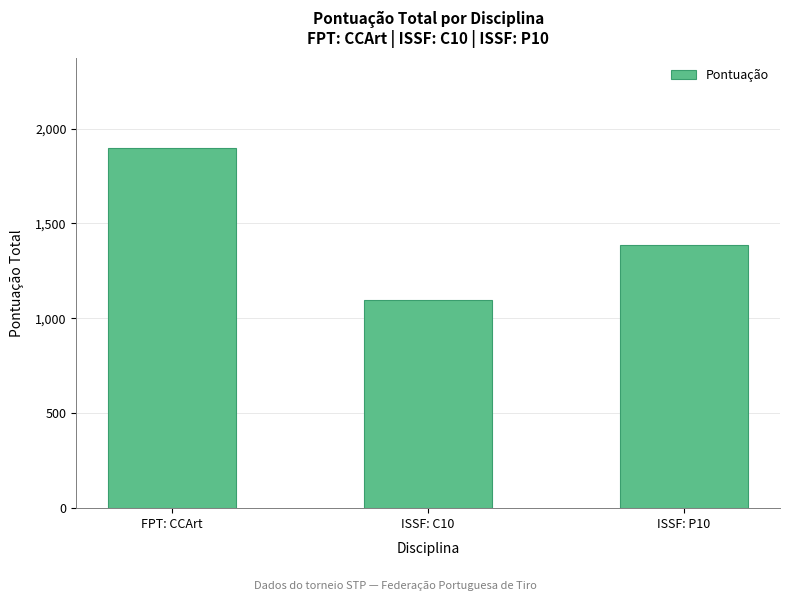

How many data points are less than 1388?

1